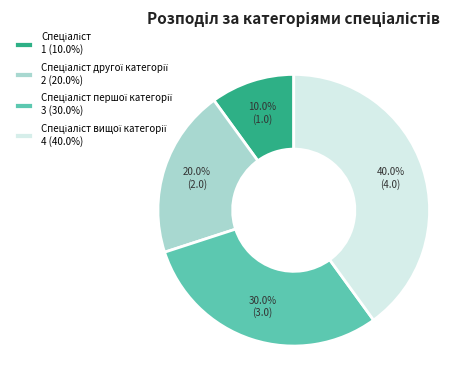

Is there any slice that represents more than half of the pie?

No